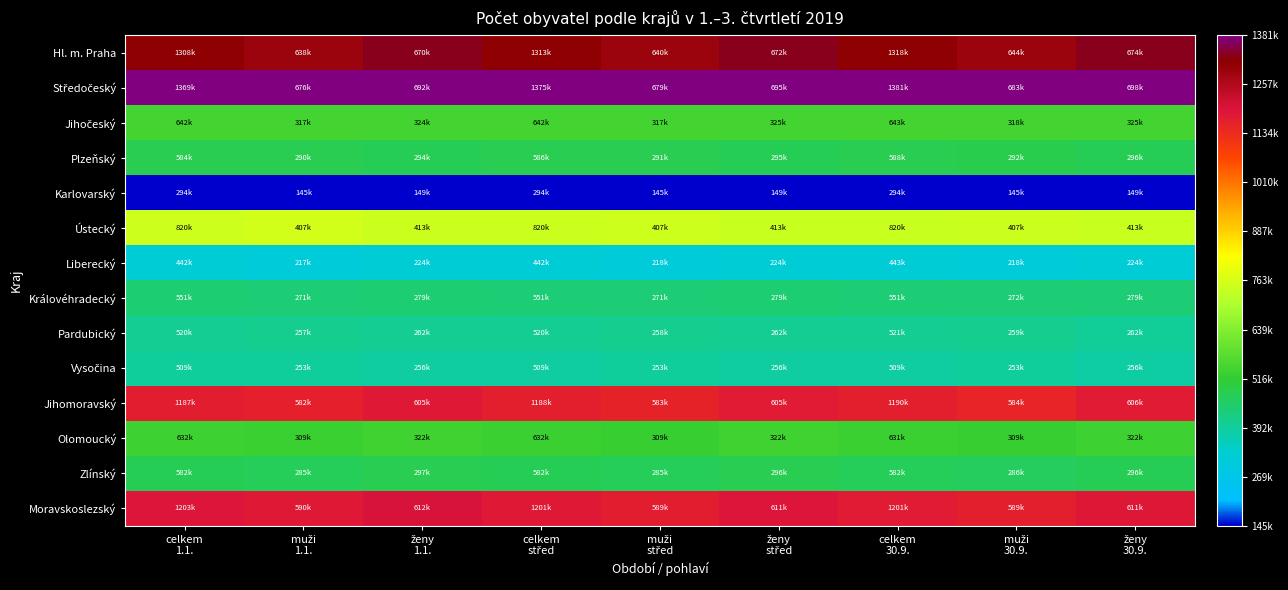

Which series has the largest total across all categories?

Středočeský